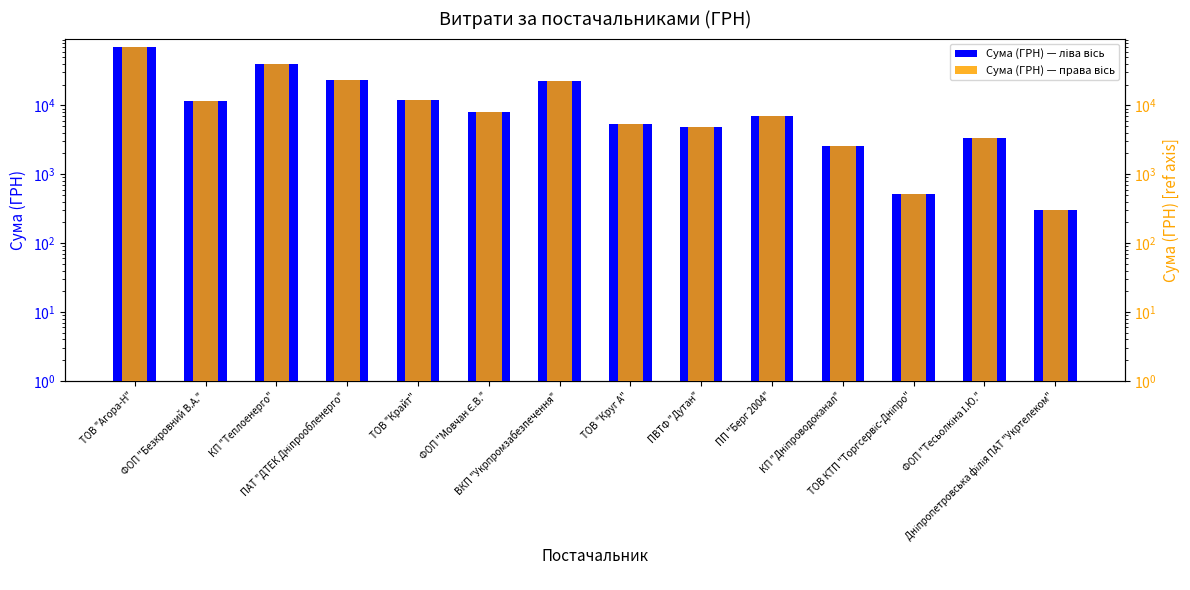

Which has a higher value, ПАТ "ДТЕК Дніпрообленерго" or ВКП "Укрпромзабезпечення"?

ПАТ "ДТЕК Дніпрообленерго"